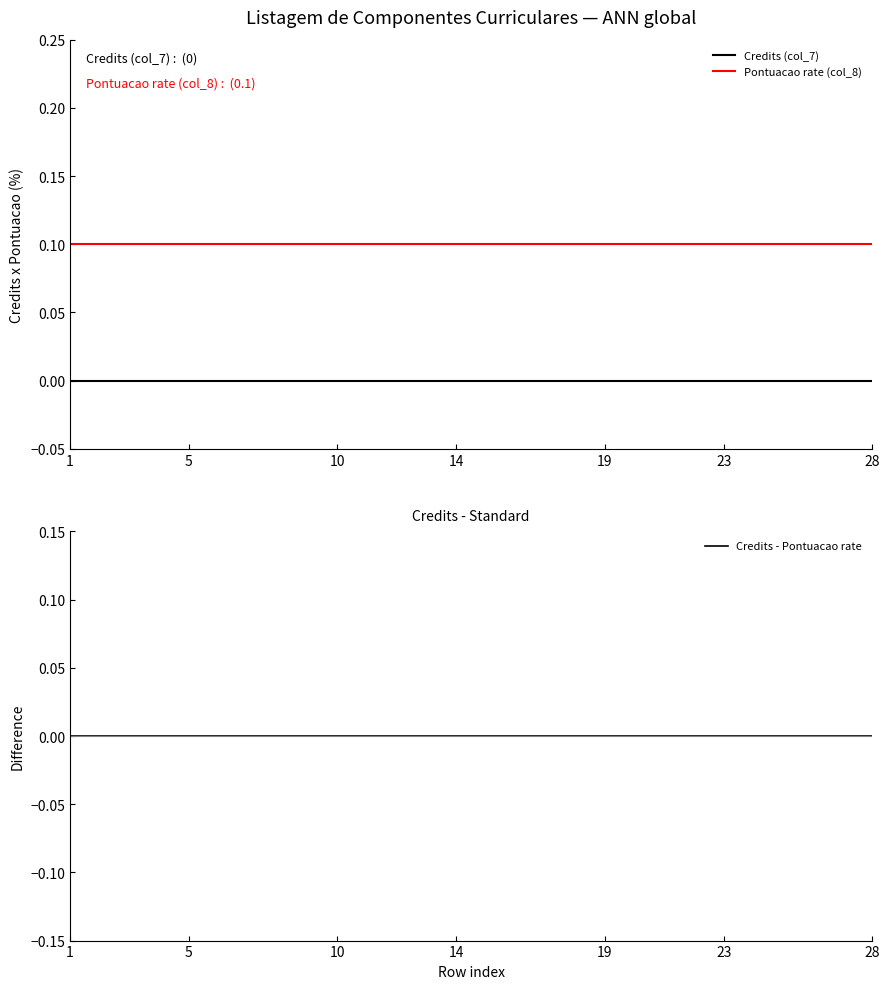

Between 17 and 14, which is larger?

17